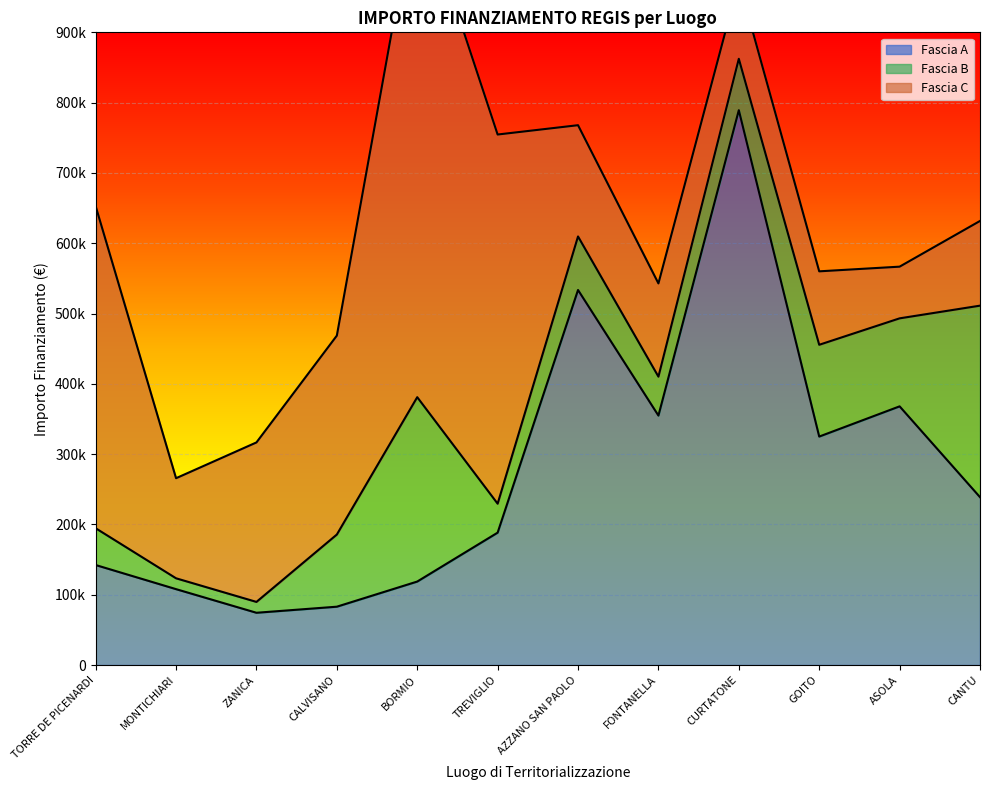

Reading left to right, transcribe all the data shown in this chart.

Fascia A: 142320.0	108000.0	74400.0	83040.0	118800.0	188362.2	533520.0	354880.0	789254.4	325026.9	368005.7	238829.6
Fascia B: 52320.0	15440.0	15440.0	102630.9	262240.0	41192.0	76140.0	55388.0	73108.0	130560.0	125175.0	272400.0
Fascia C: 458182.4	142361.6	226850.0	282960.0	720099.3	525096.0	158248.0	132600.0	110190.0	104473.6	73520.0	120473.7